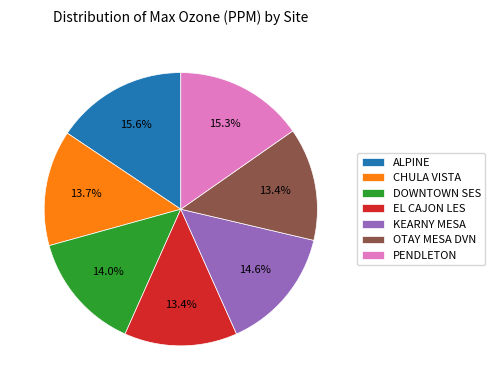

Is KEARNY MESA the majority of the pie?

No